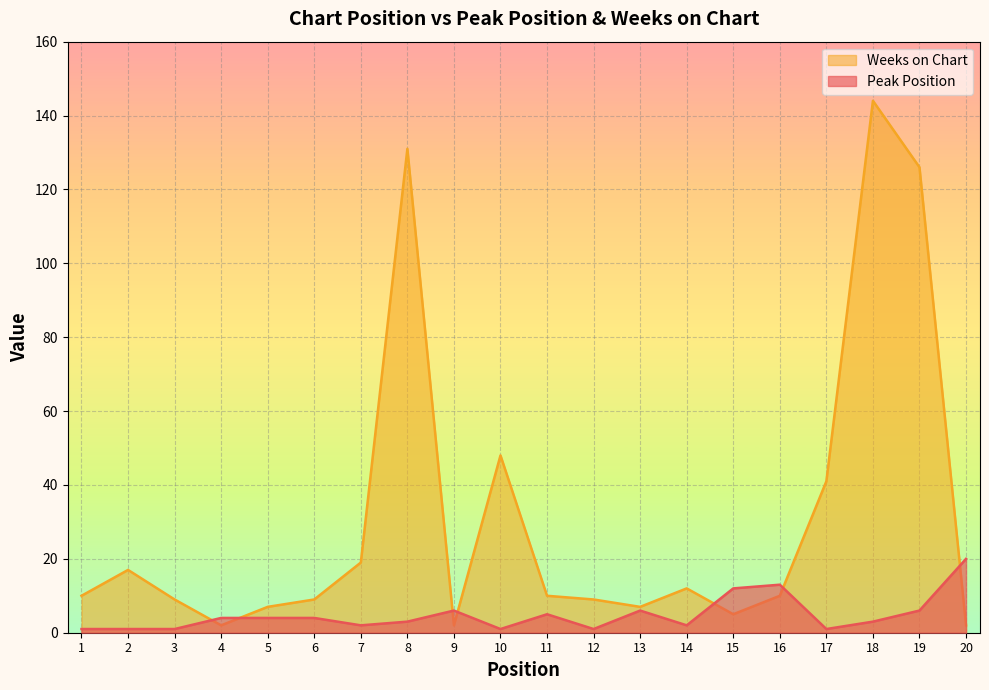

Rank the series by their average value, from lowest to highest.

Peak Position, Weeks on Chart